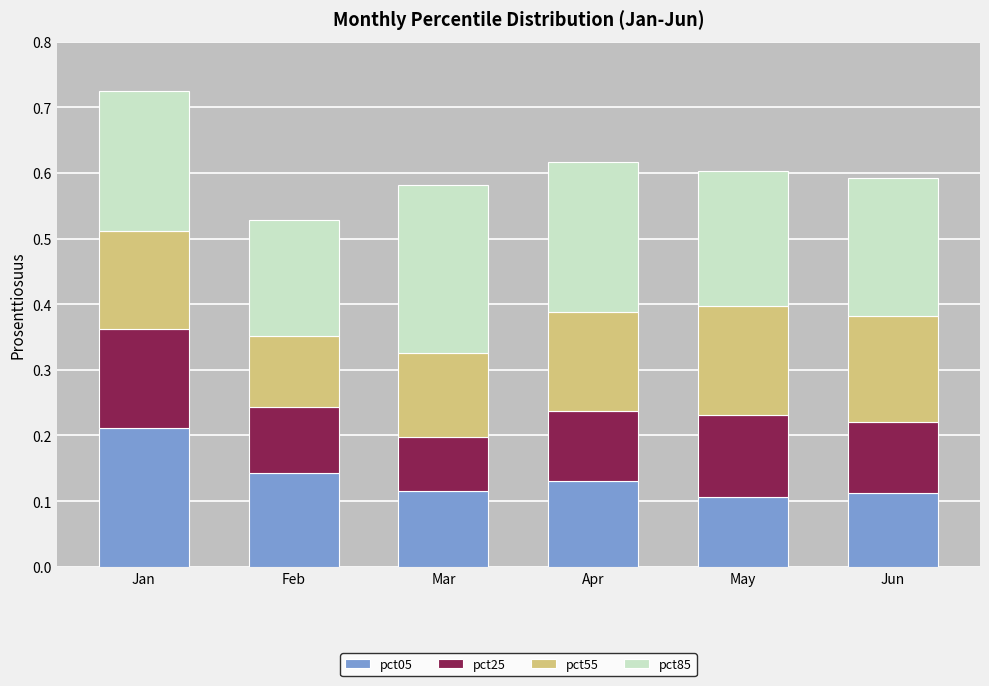

How many pct05 values are between 0 and 1?

6